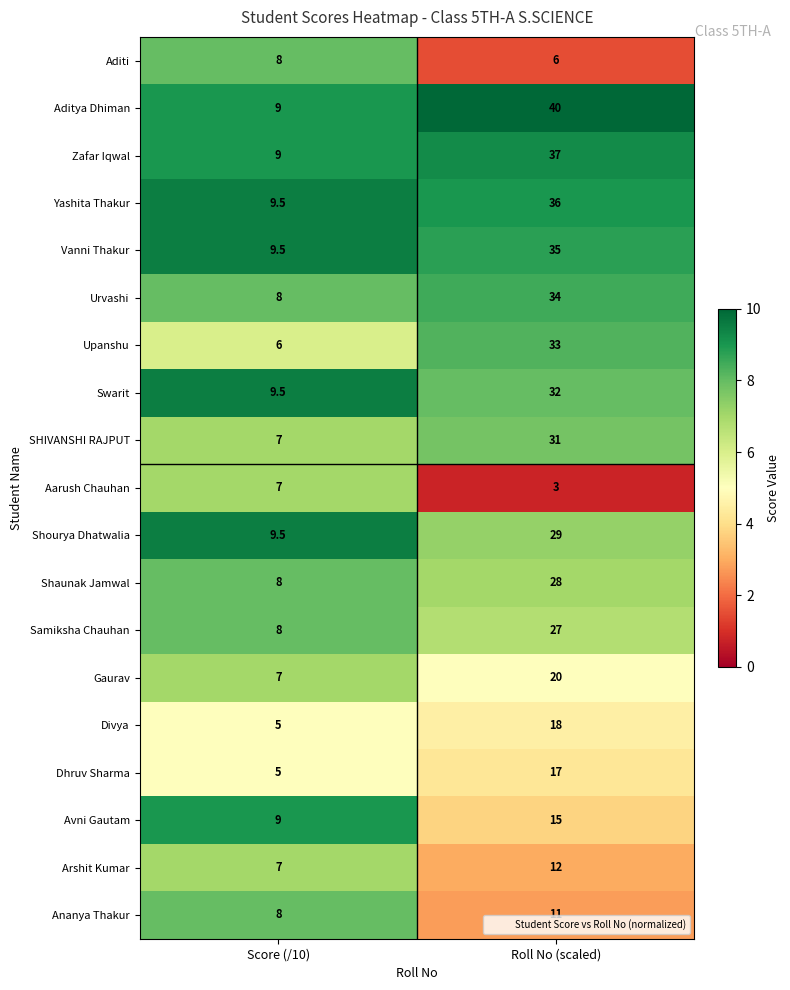

Which category has the highest value in the Dhruv Sharma series?

Roll No (scaled)